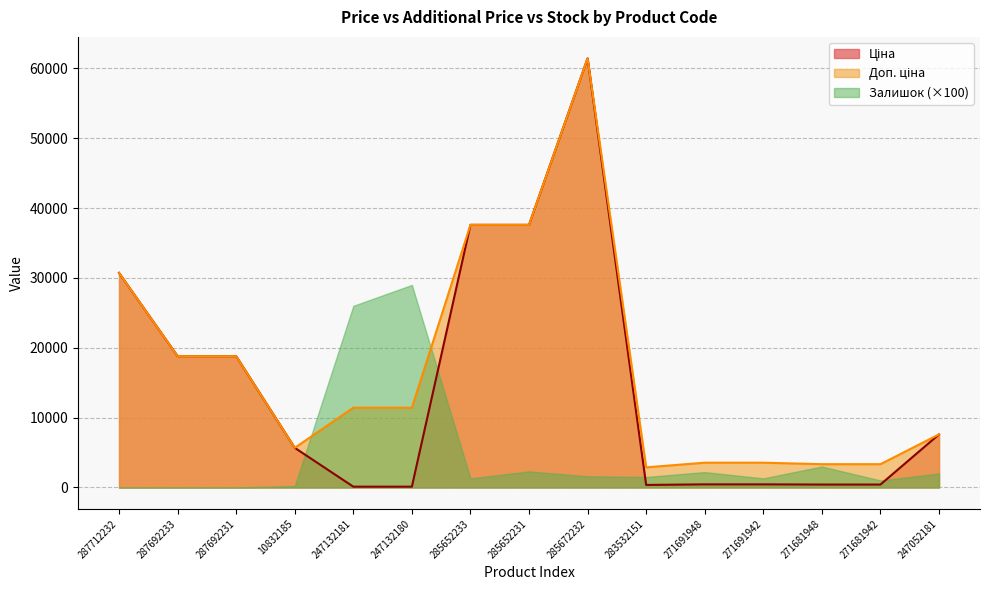

What is the maximum value for Ціна?

61434.3